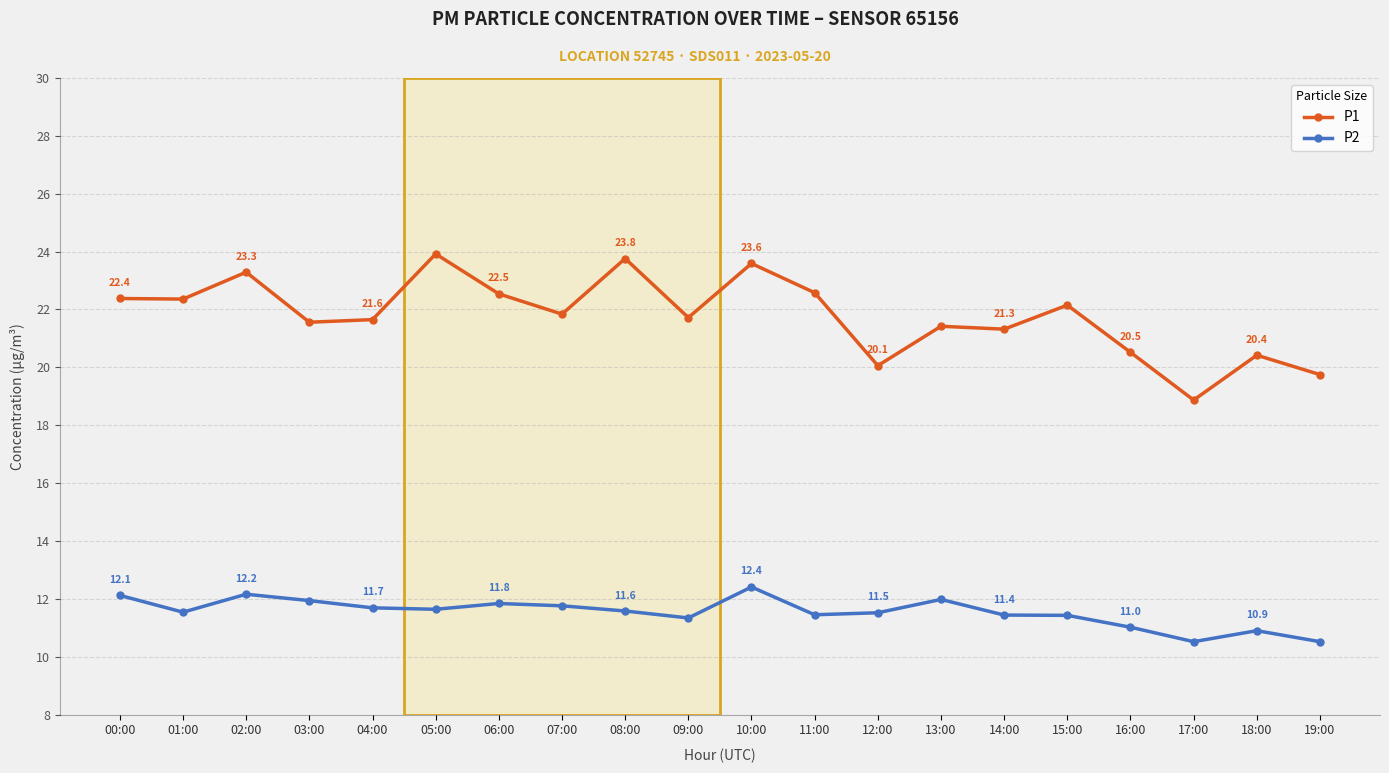

Rank the series at 08:00 from highest to lowest value.

P1, P2